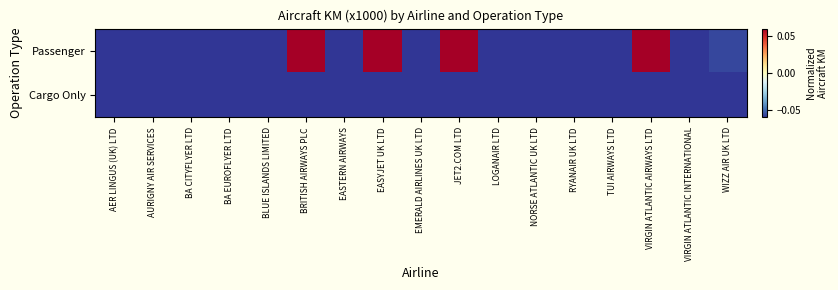

Between BLUE ISLANDS LIMITED and VIRGIN ATLANTIC INTERNATIONAL, which is larger?

BLUE ISLANDS LIMITED